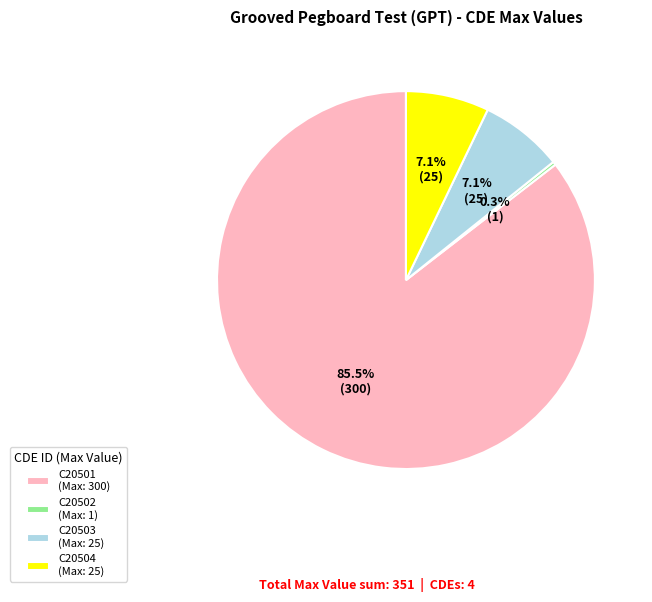

To the nearest percent, what percentage of the pie is C20503?

7%